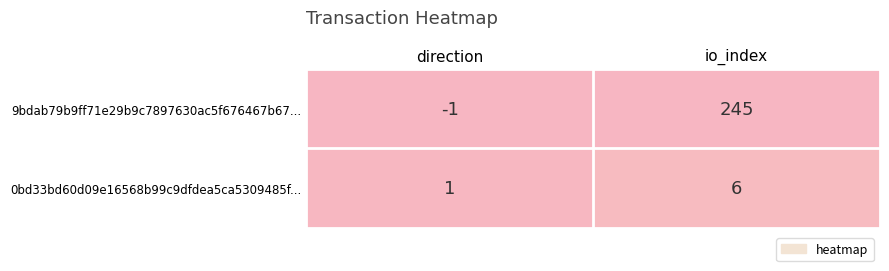

What is the sum of the 0bd33bd60d09e16568b99c9dfdea5ca5309485f... values at direction and io_index?

7